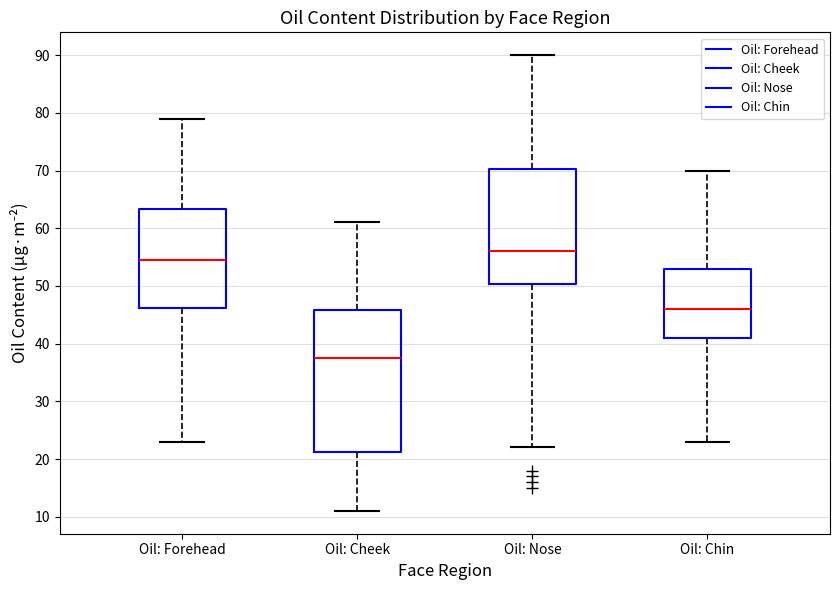

Reading left to right, read every box against the y-axis: the position of its median line, the range the box covers, and the ends of its whiskers. The values are not printed on the chart, so give them approximately, as read against the axis.

Oil: Forehead: median 55, box 46 to 63, whiskers 23 to 79
Oil: Cheek: median 38, box 21 to 46, whiskers 11 to 61
Oil: Nose: median 56, box 50 to 70, whiskers 22 to 90
Oil: Chin: median 46, box 41 to 53, whiskers 23 to 70